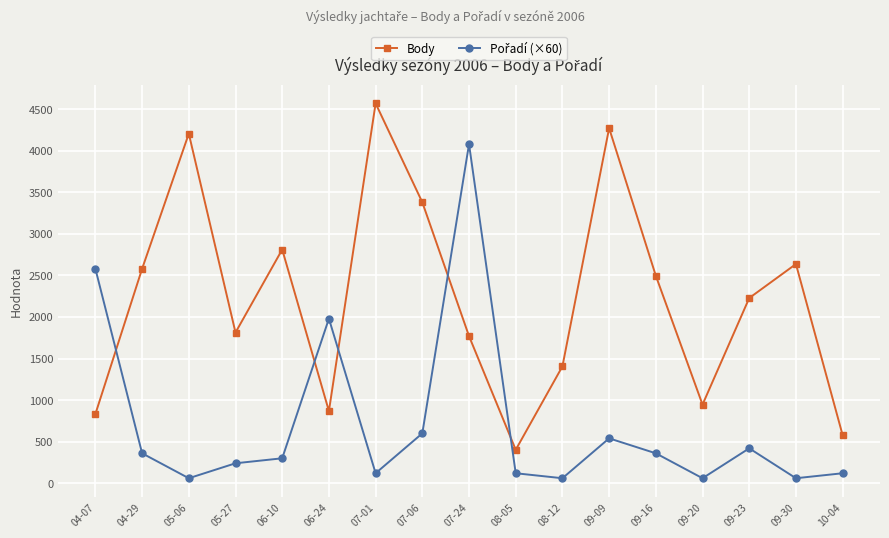

The value of Body at 09-20 is 398. True or false?

False